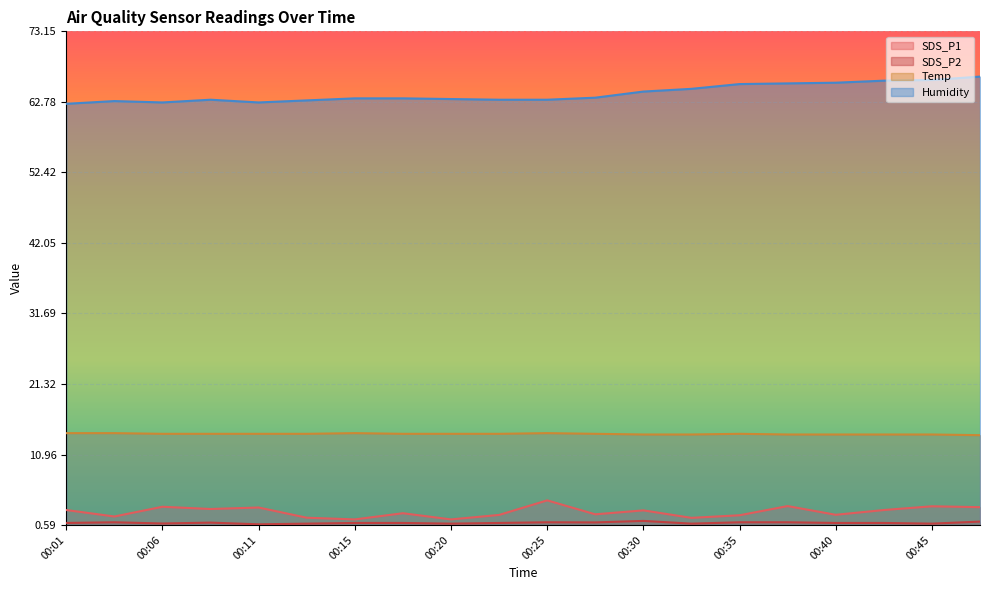

Is the value of Temp at 00:23 greater than the value of Humidity at 00:28?

No